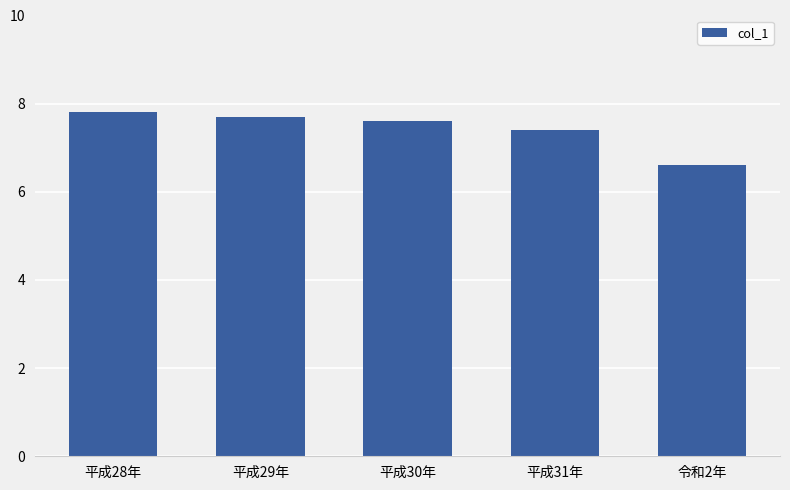

What is the greatest value displayed?

7.8